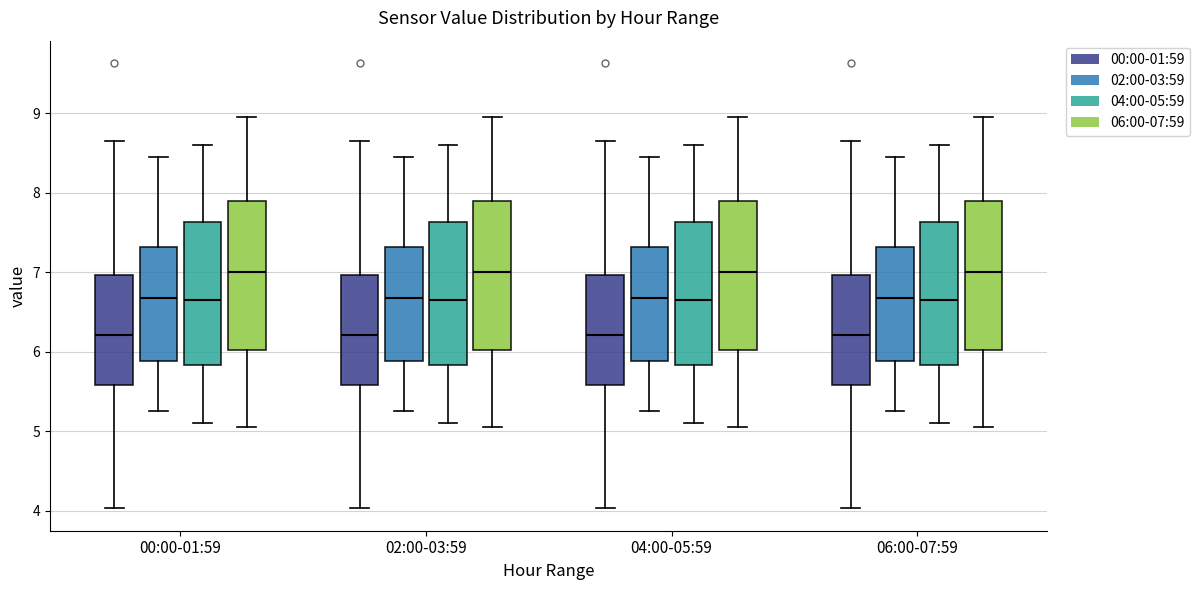

Reading left to right, read every box against the y-axis: the position of its median line, the range the box covers, and the ends of its whiskers. The values are not printed on the chart, so give them approximately, as read against the axis.

00:00-01:59 (00:00-01:59): median 6.2, box 5.6 to 7.0, whiskers 4.0 to 8.7
00:00-01:59 (02:00-03:59): median 6.7, box 5.9 to 7.3, whiskers 5.3 to 8.5
00:00-01:59 (04:00-05:59): median 6.7, box 5.8 to 7.6, whiskers 5.1 to 8.6
00:00-01:59 (06:00-07:59): median 7.0, box 6.0 to 7.9, whiskers 5.1 to 9.0
02:00-03:59 (00:00-01:59): median 6.2, box 5.6 to 7.0, whiskers 4.0 to 8.7
02:00-03:59 (02:00-03:59): median 6.7, box 5.9 to 7.3, whiskers 5.3 to 8.5
02:00-03:59 (04:00-05:59): median 6.7, box 5.8 to 7.6, whiskers 5.1 to 8.6
02:00-03:59 (06:00-07:59): median 7.0, box 6.0 to 7.9, whiskers 5.1 to 9.0
04:00-05:59 (00:00-01:59): median 6.2, box 5.6 to 7.0, whiskers 4.0 to 8.7
04:00-05:59 (02:00-03:59): median 6.7, box 5.9 to 7.3, whiskers 5.3 to 8.5
04:00-05:59 (04:00-05:59): median 6.7, box 5.8 to 7.6, whiskers 5.1 to 8.6
04:00-05:59 (06:00-07:59): median 7.0, box 6.0 to 7.9, whiskers 5.1 to 9.0
06:00-07:59 (00:00-01:59): median 6.2, box 5.6 to 7.0, whiskers 4.0 to 8.7
06:00-07:59 (02:00-03:59): median 6.7, box 5.9 to 7.3, whiskers 5.3 to 8.5
06:00-07:59 (04:00-05:59): median 6.7, box 5.8 to 7.6, whiskers 5.1 to 8.6
06:00-07:59 (06:00-07:59): median 7.0, box 6.0 to 7.9, whiskers 5.1 to 9.0